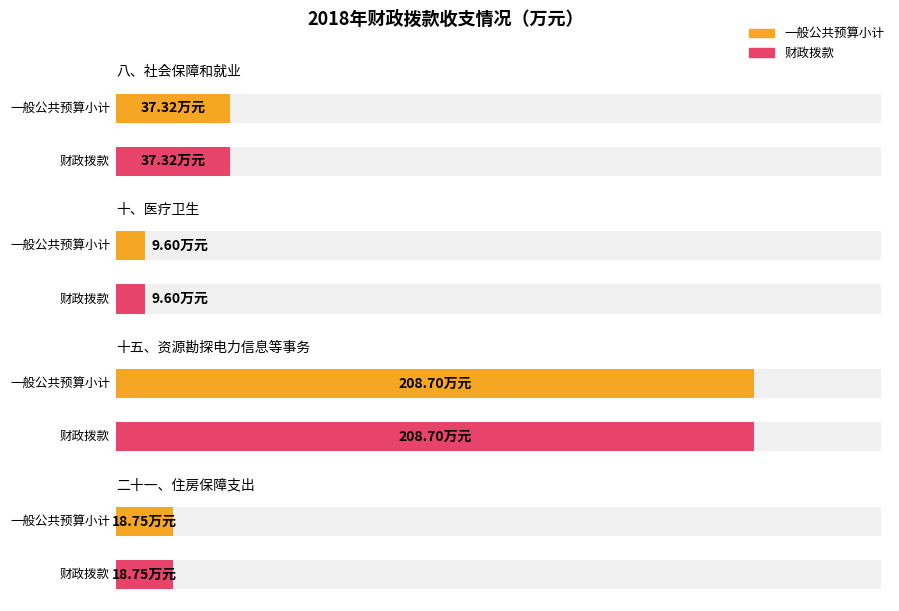

What is the label of the 3rd bar from the right?

十、医疗卫生